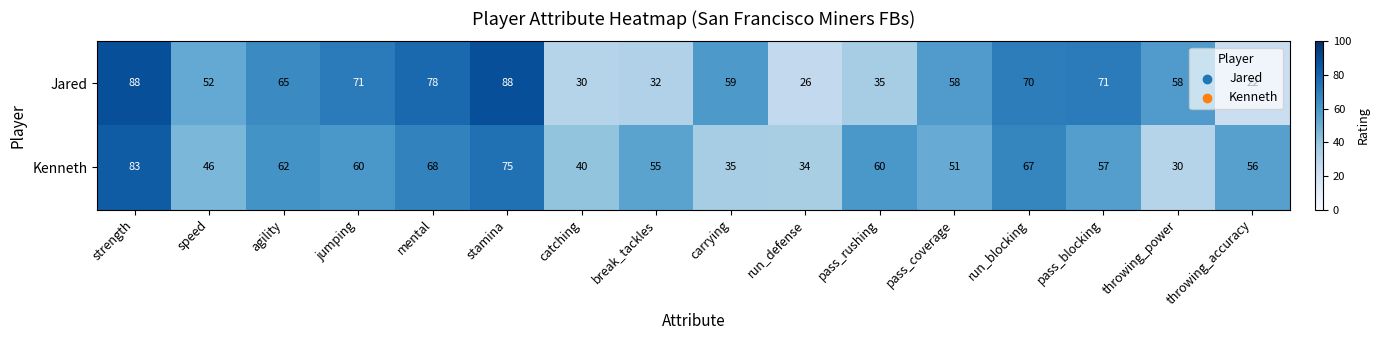

Which series changed the most between carrying and throwing_accuracy?

Jared